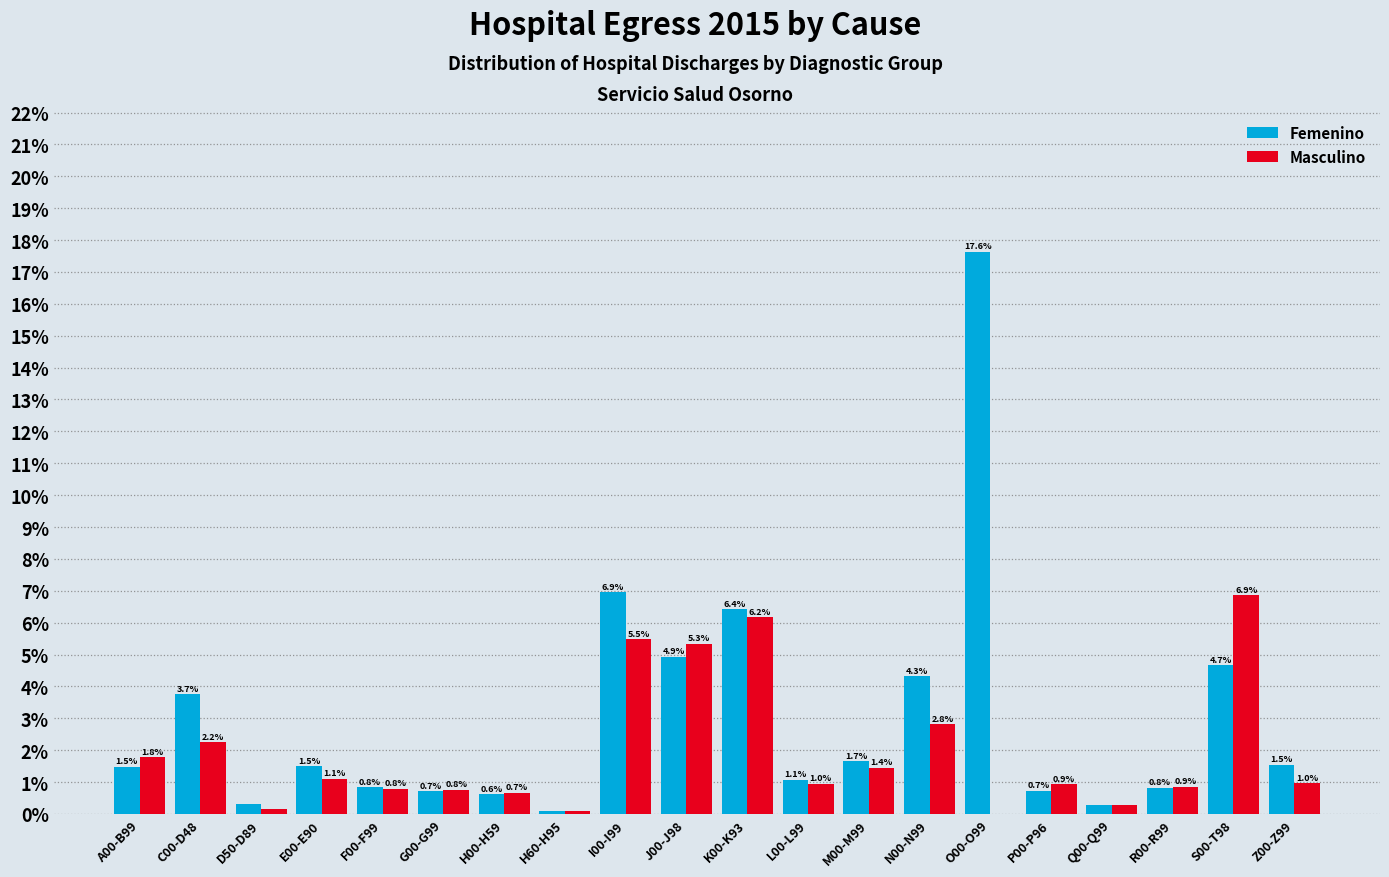

Where is Masculino nearest to the value 3?

N00-N99